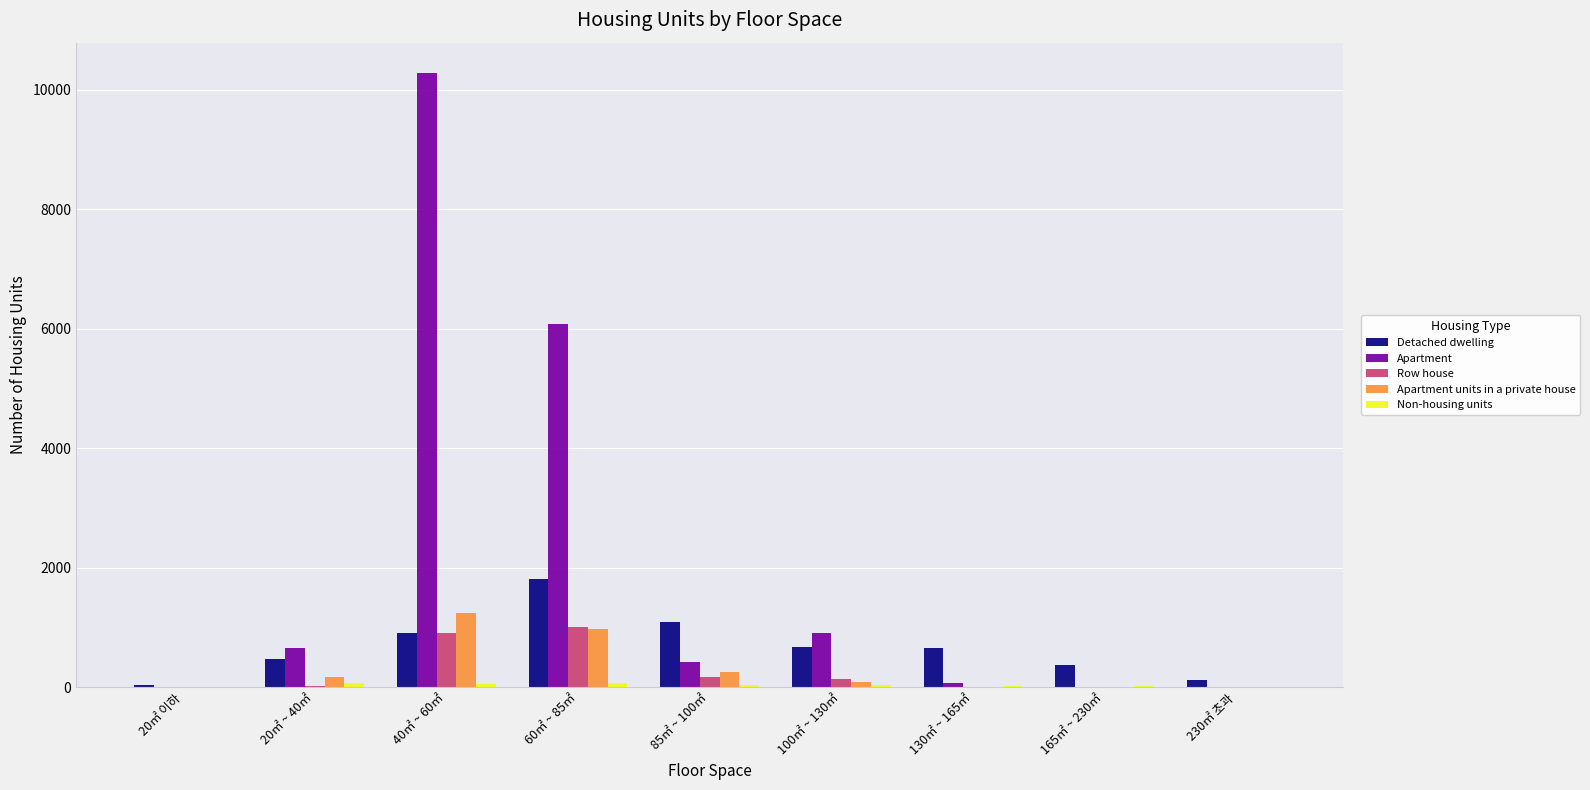

What is the greatest value displayed?

10273